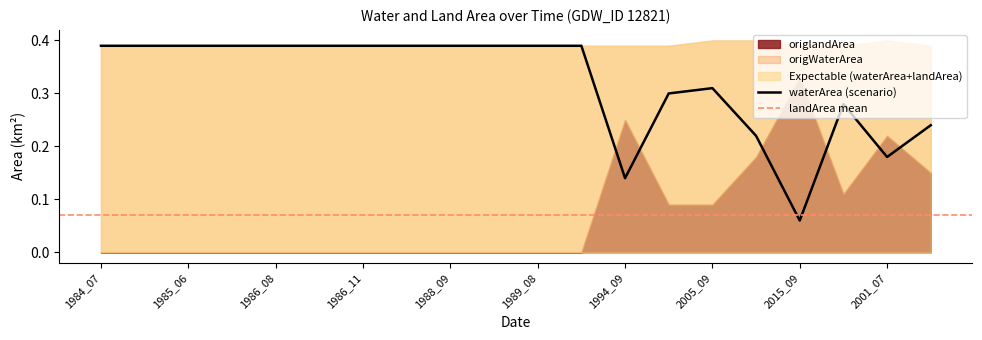

At which label does origWaterArea reach its minimum?

2015_09